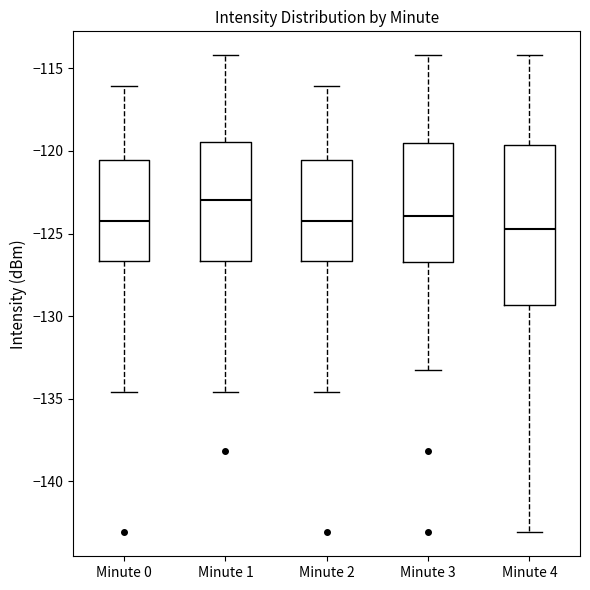

Where is the lower edge of the box for Minute 0 on the y-axis? The values are not printed on the chart, so give them approximately, as read against the axis.

-126.5